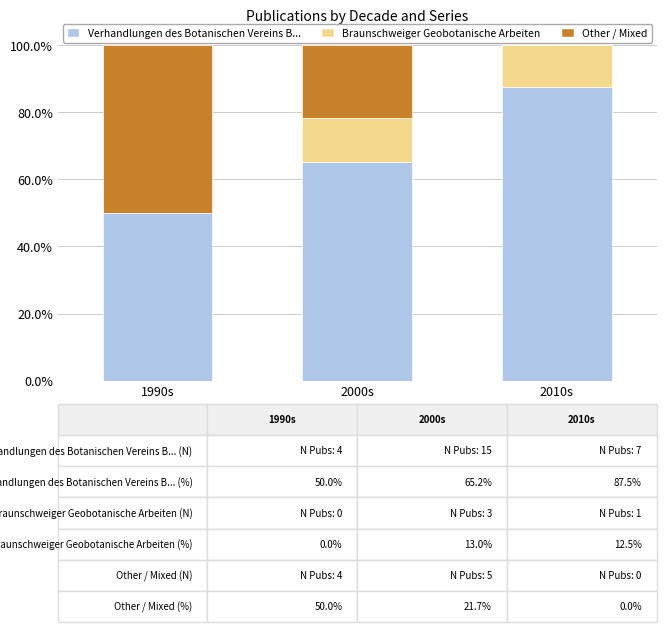

True or false: Verhandlungen des Botanischen Vereins B... has a value of 45.4 at 2010s.

False